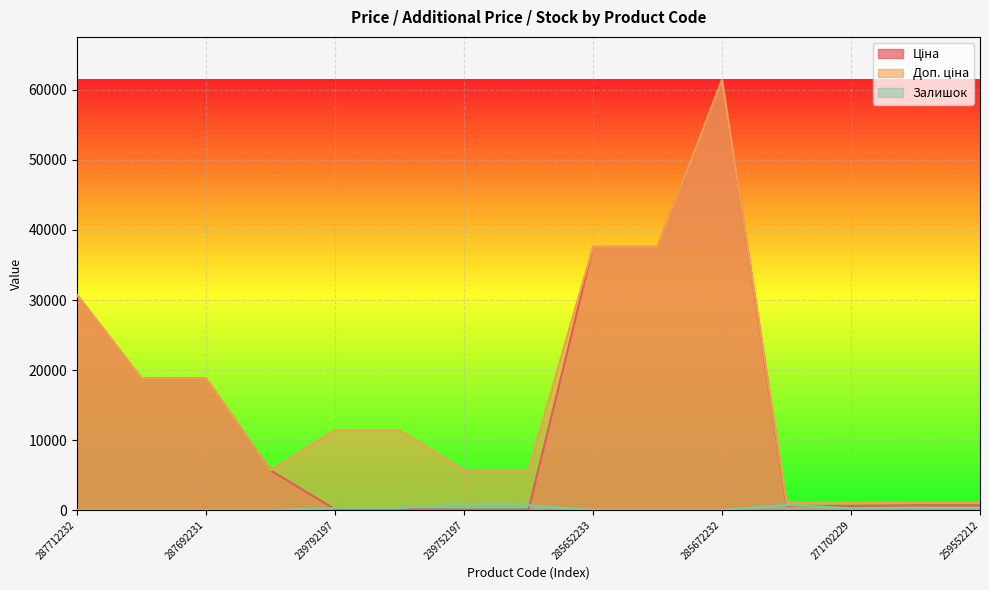

What is the maximum value for Доп. ціна?

61434.3